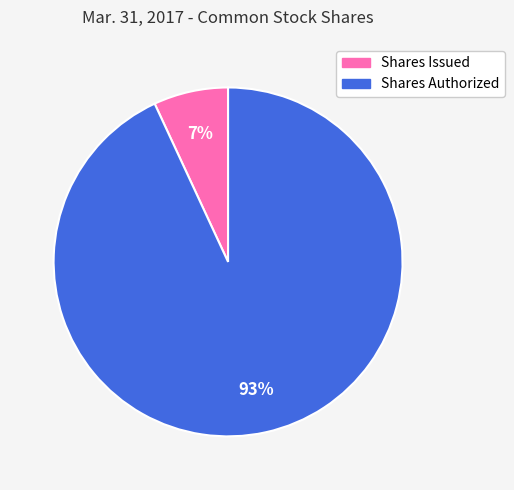

What percentage is the Shares Issued slice, to the nearest percent?

7%